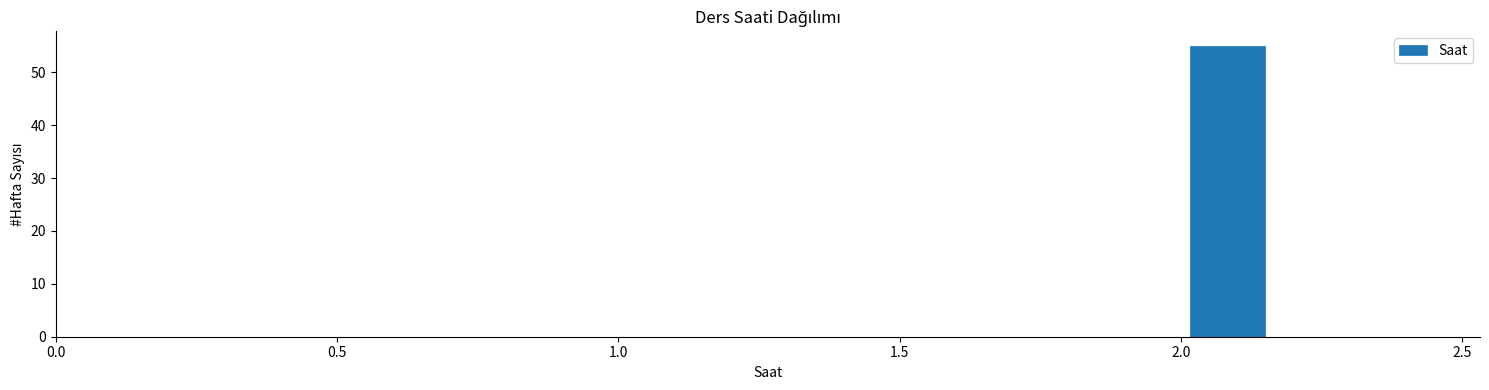

Read against the x-axis, roughly where is the centre of the tallest bar?

2.10